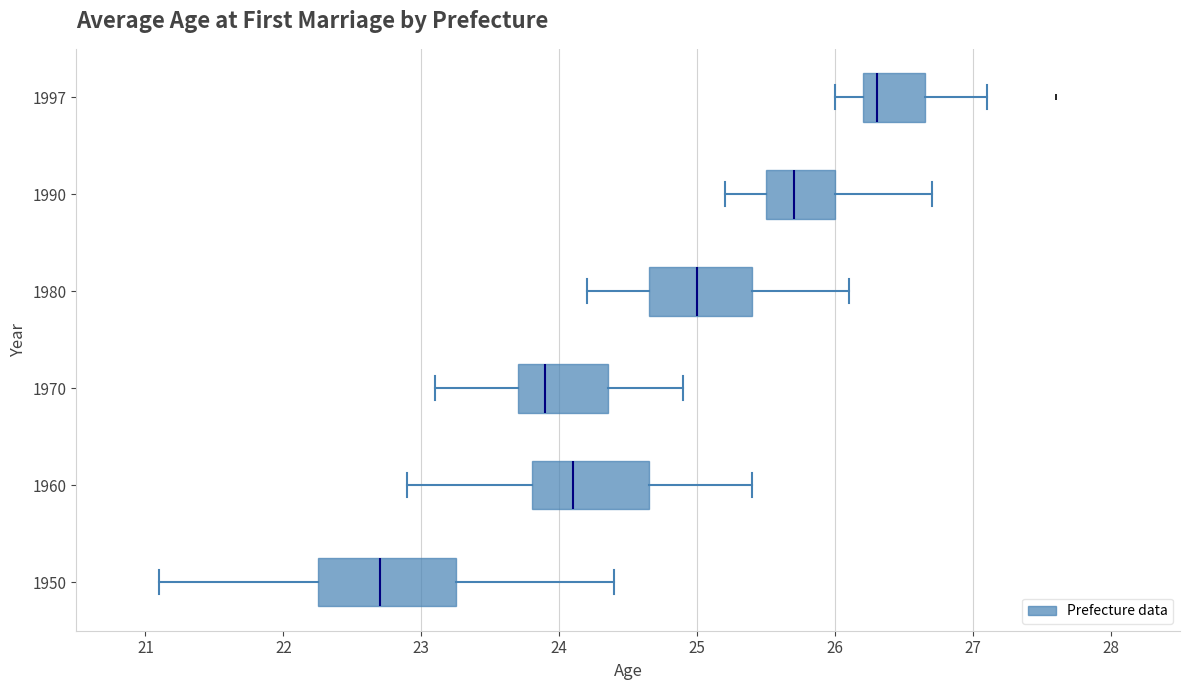

Which box has the furthest to the left median line?

1950